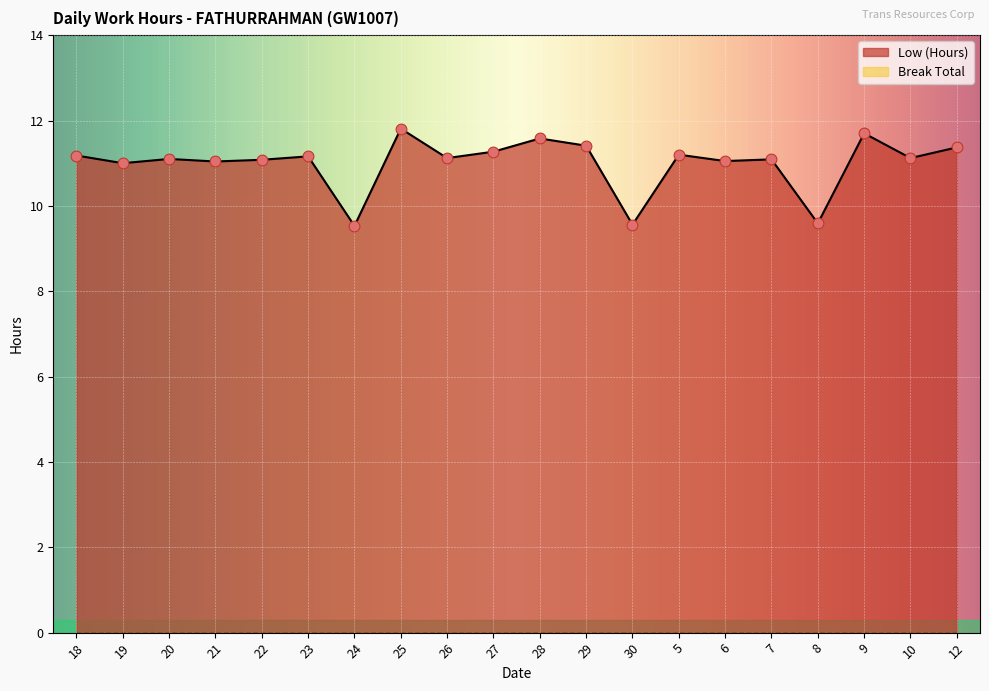

Approximately how many times larger is the value at 21 compared to 6?

1.0